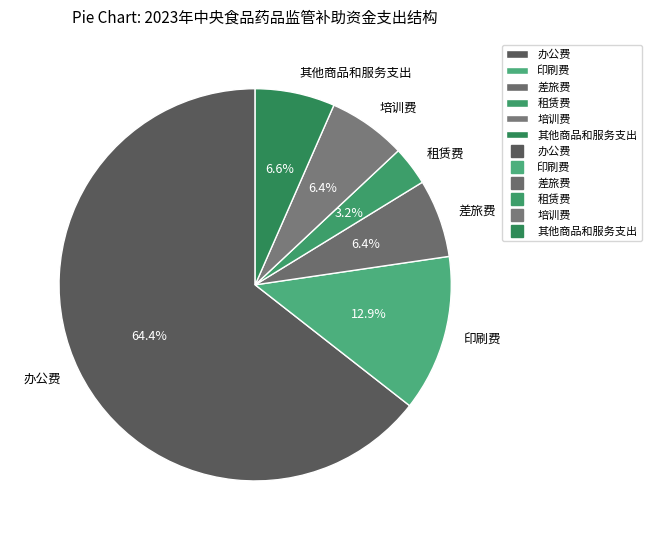

What is the majority slice?

办公费